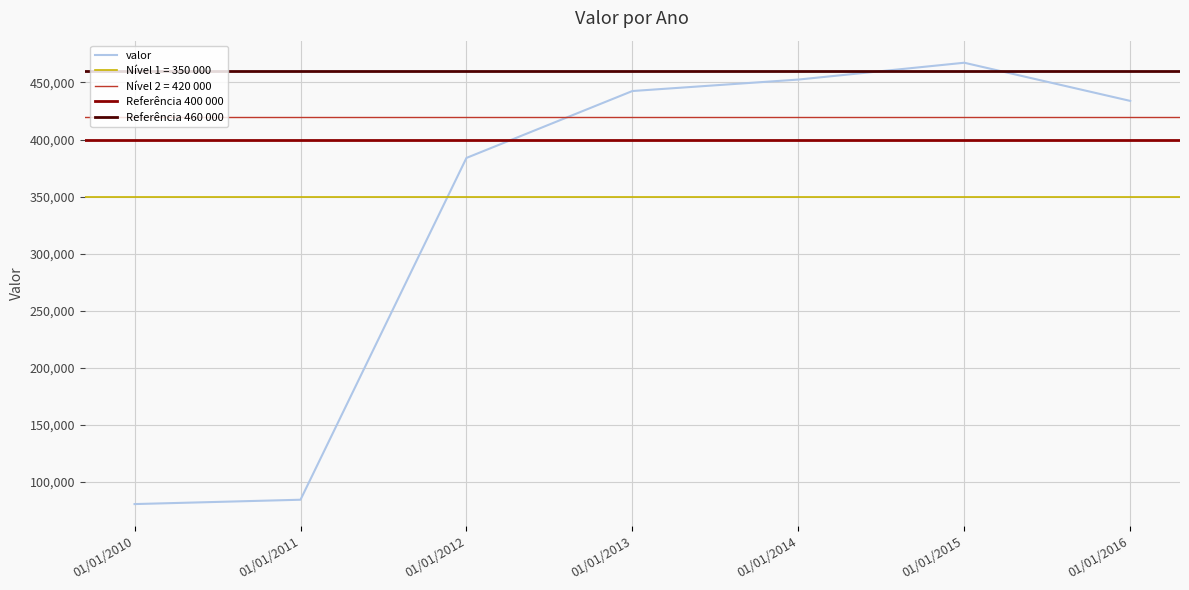

What is the change in value from 01/01/2013 to 01/01/2015?

+24783